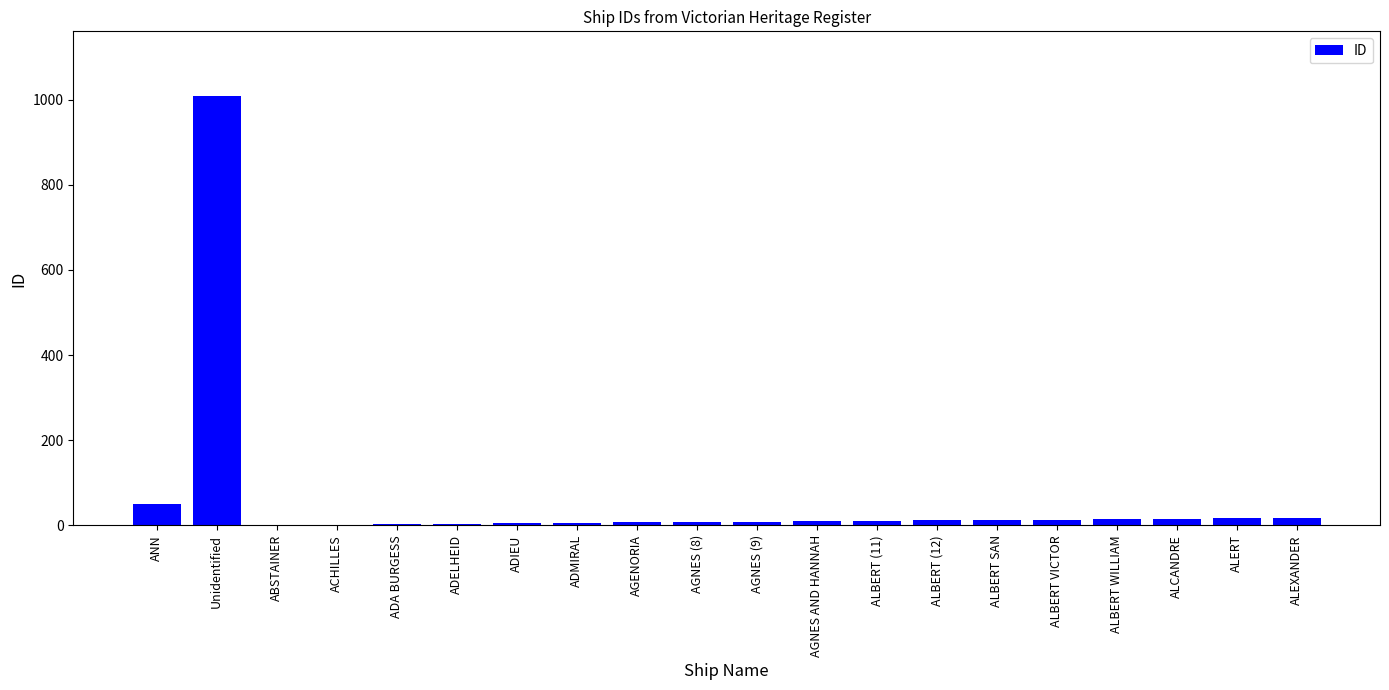

What is the sum of all values?

1231